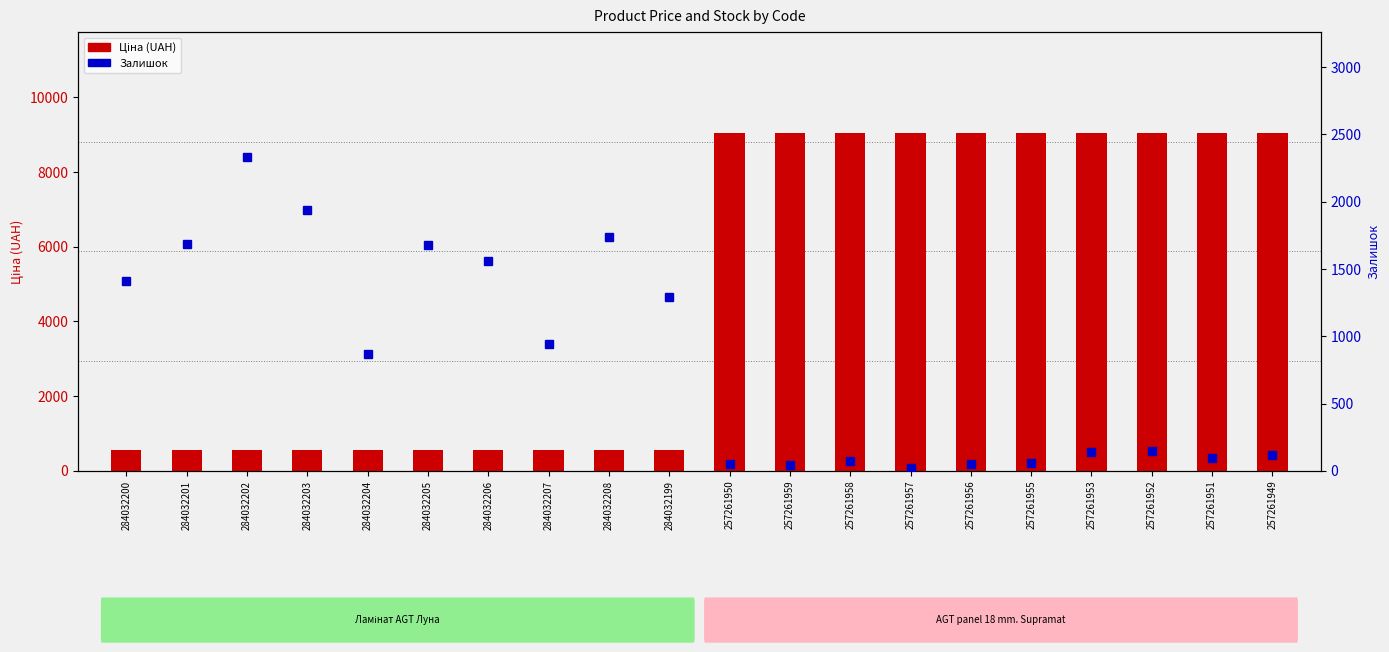

What is the sum of the Залишок values at 284032208 and 257261949?

1852.0